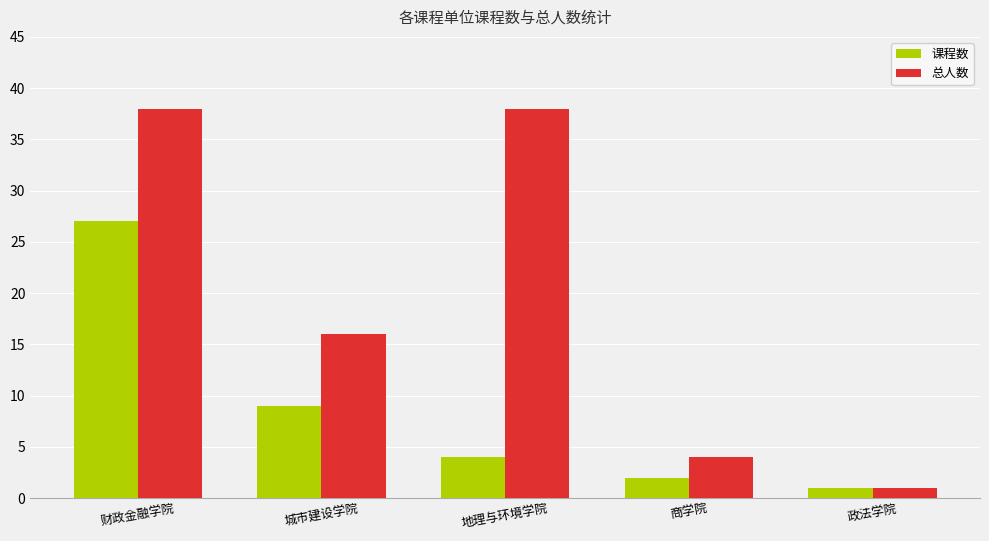

Reading left to right, list all the values displayed in this chart.

课程数: 27	9	4	2	1
总人数: 38	16	38	4	1